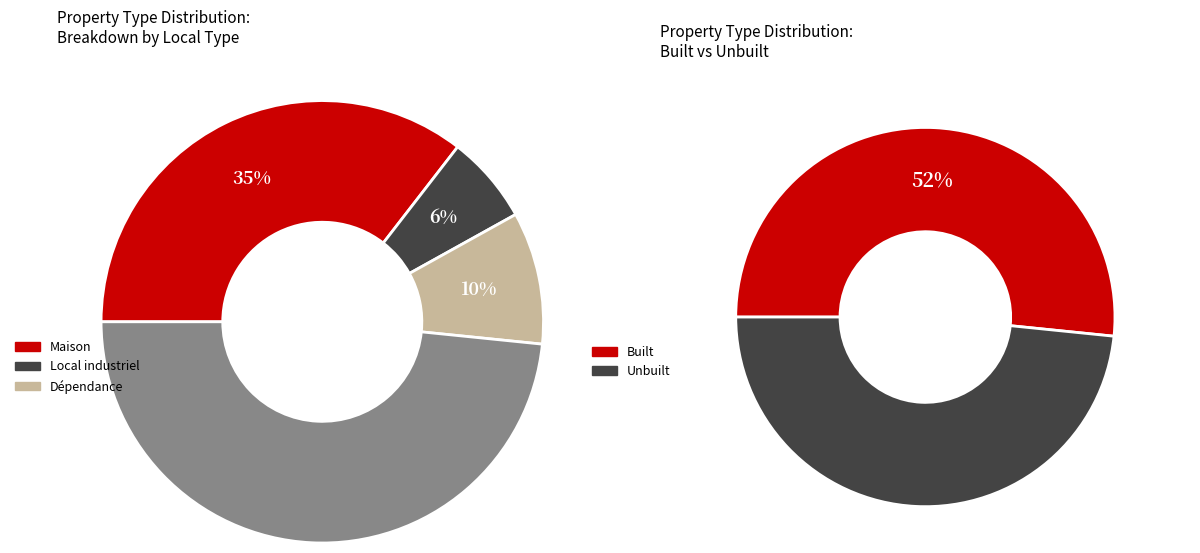

Rank the categories by value from lowest to highest.

Local industriel. commercial ou assimilé, Dépendance, Maison, Terrain/Other